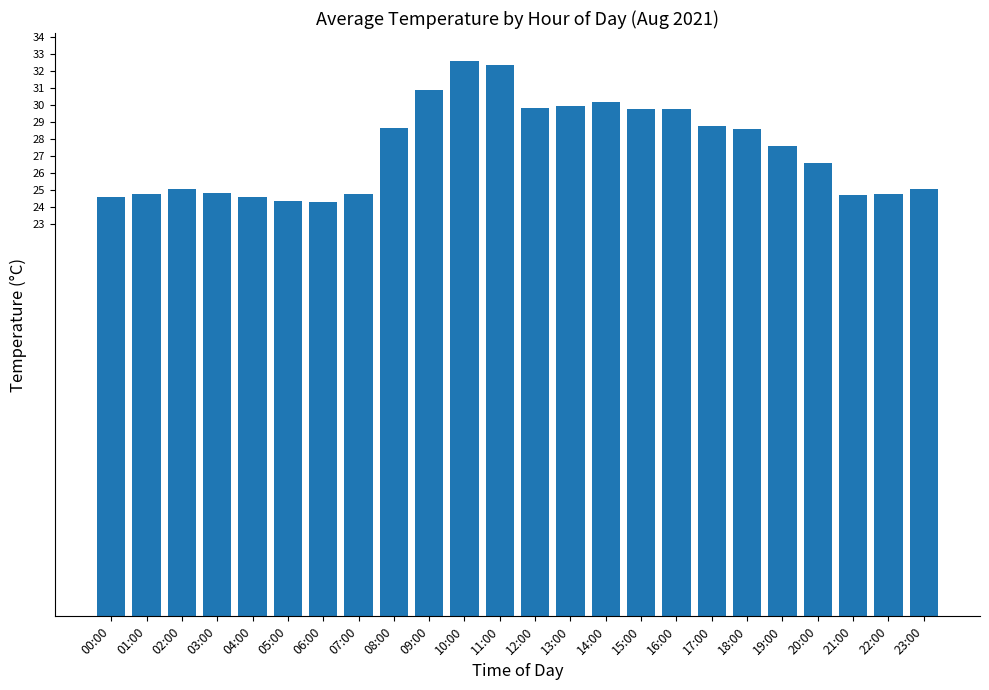

What position from the right is 09:00?

15